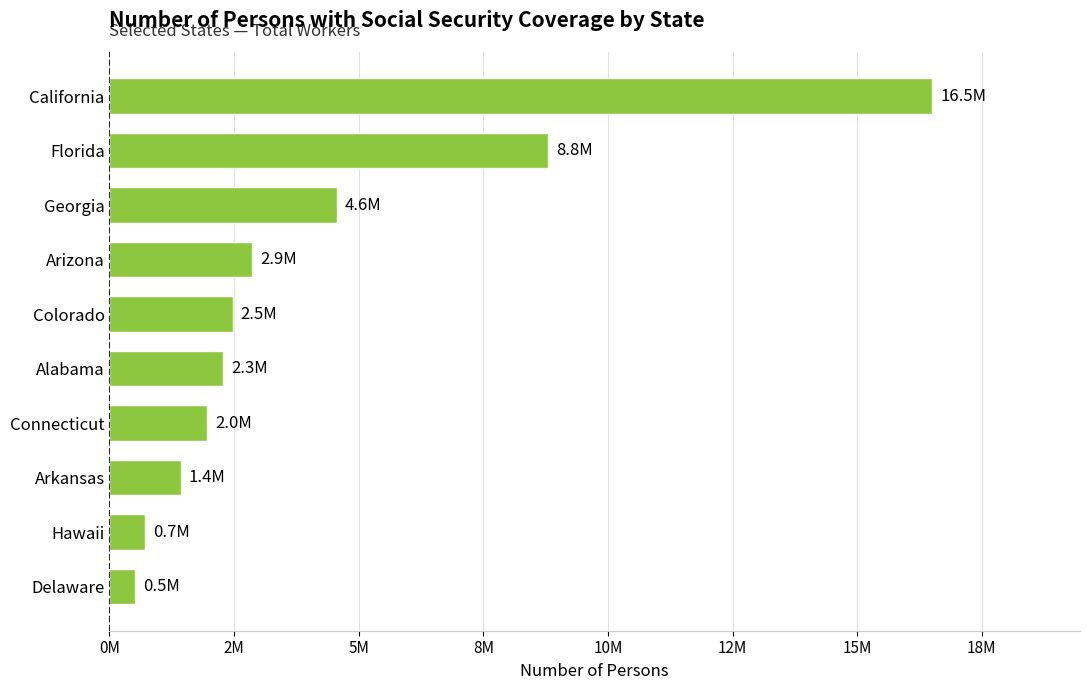

Does the chart contain any negative values?

No